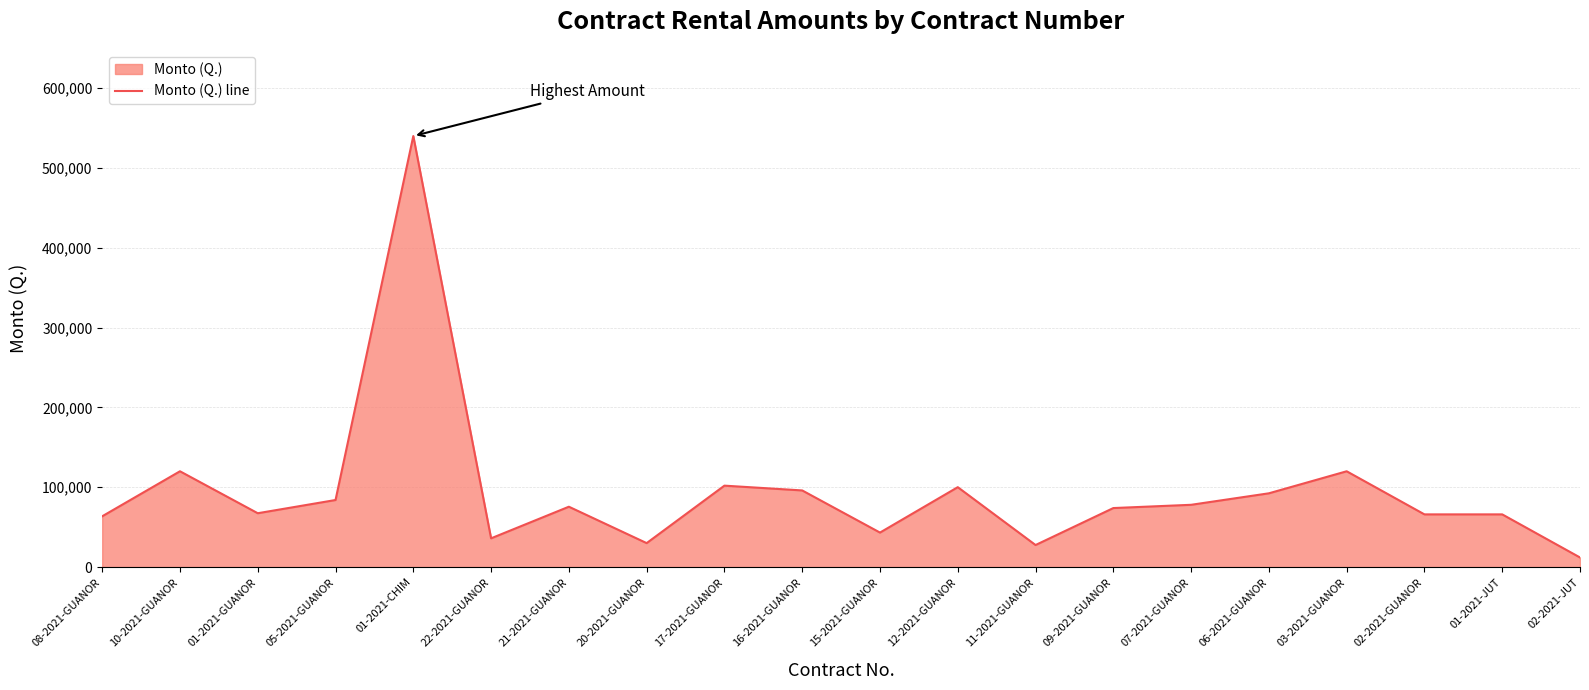

Where is the first local maximum?

10-2021-GUANOR